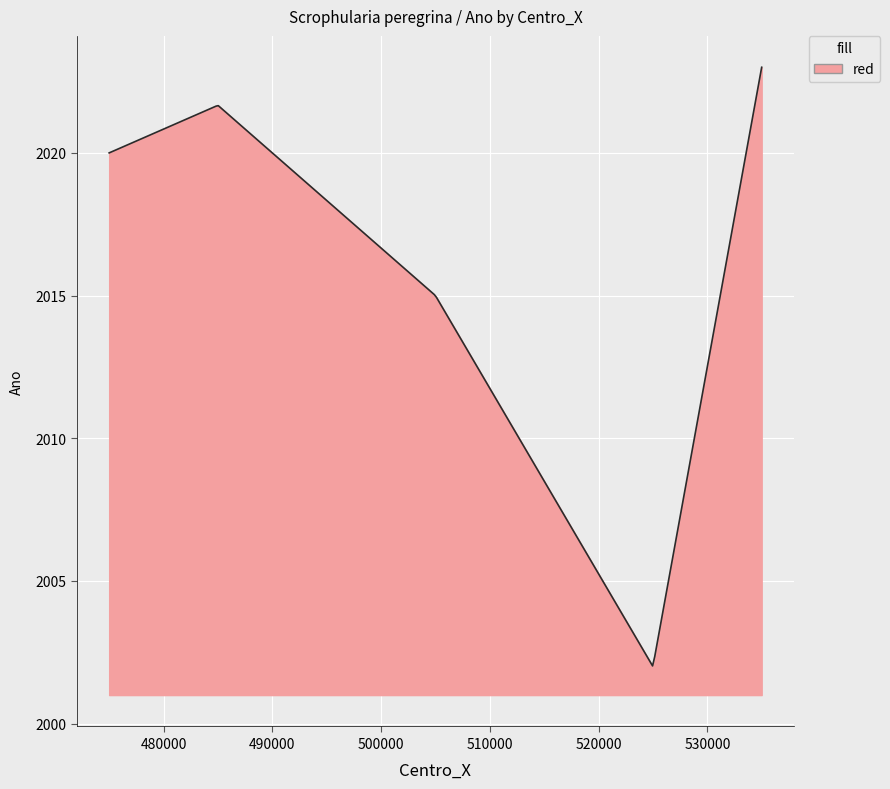

What is the smallest value displayed?

2002.0